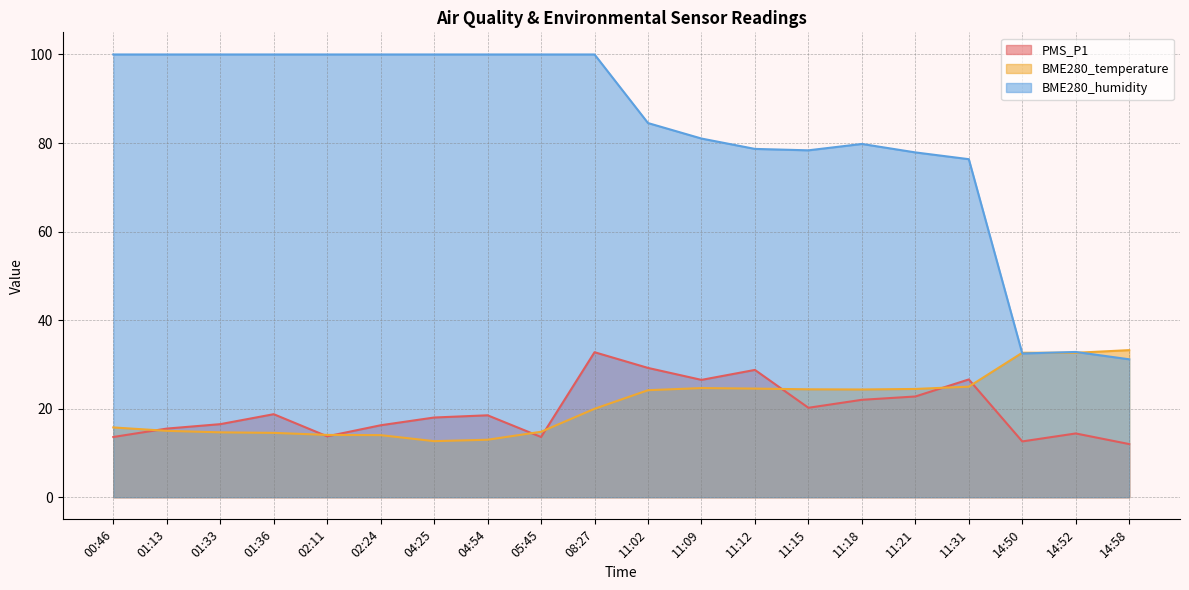

Where is the first local maximum for PMS_P1?

01:36